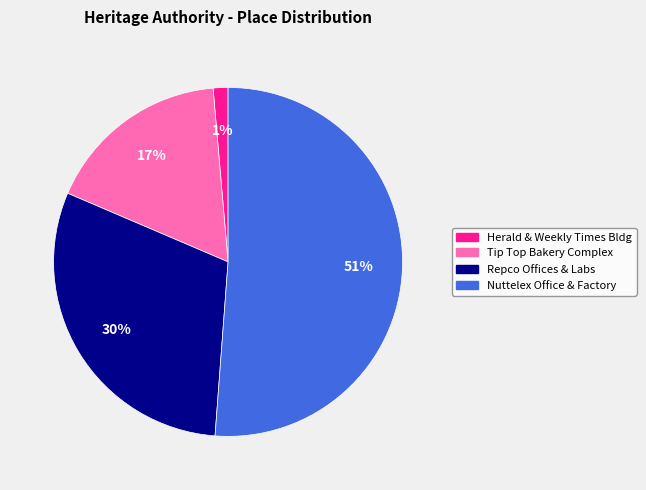

To the nearest percent, what is the average slice percentage?

25%